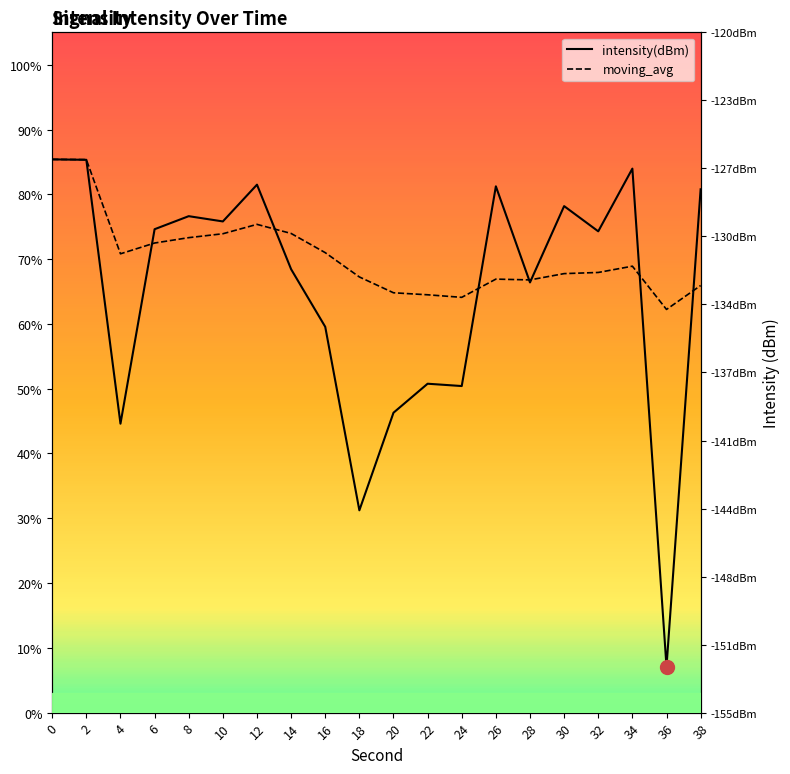

In moving_avg, how many points are lower than both neighbors (excluding endpoints)?

4